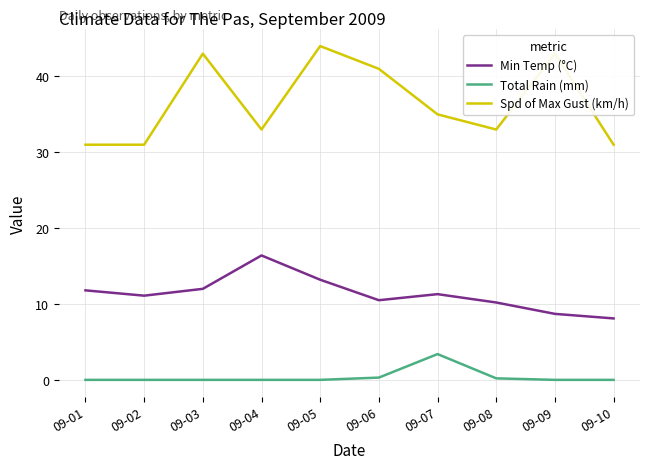

The value of Min Temp (°C) at 09-06 is 10.5. True or false?

True